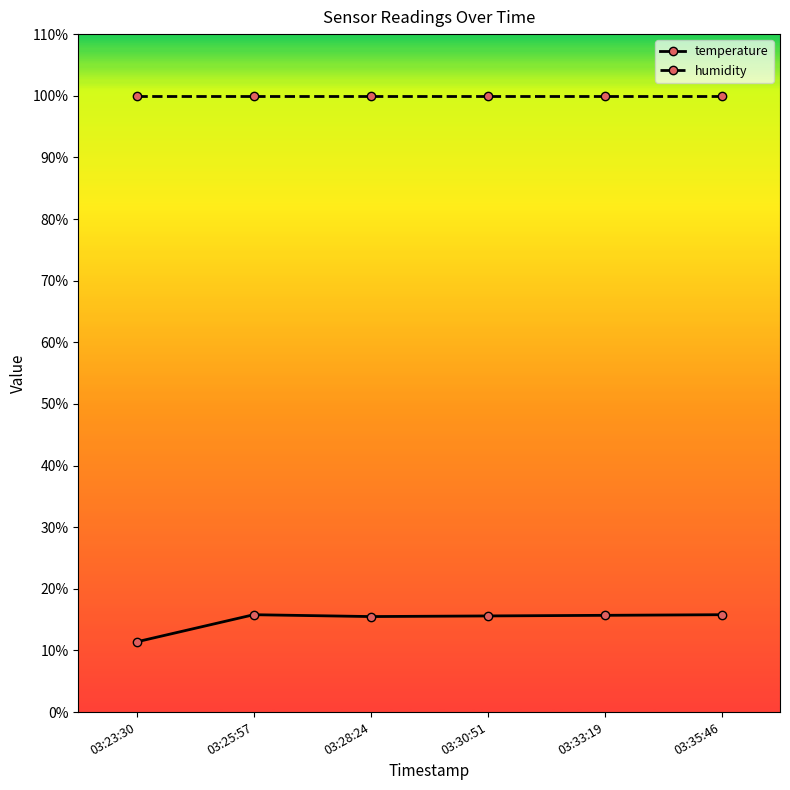

True or false: temperature and humidity cross at least once.

False